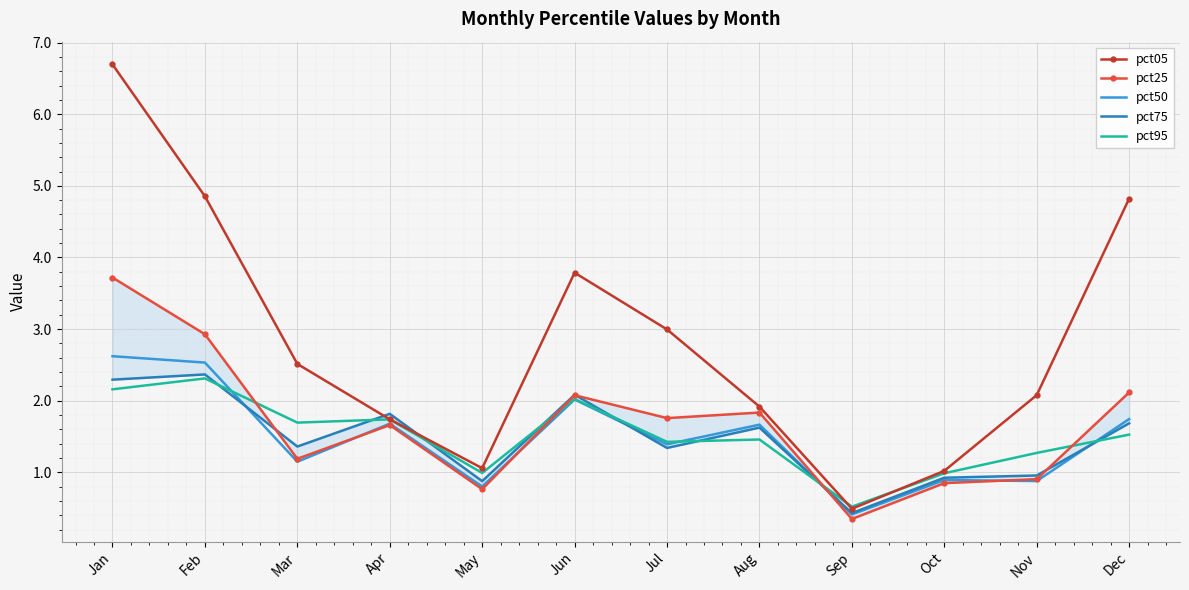

Is the value of pct05 at Aug greater than the value of pct25 at Aug?

Yes